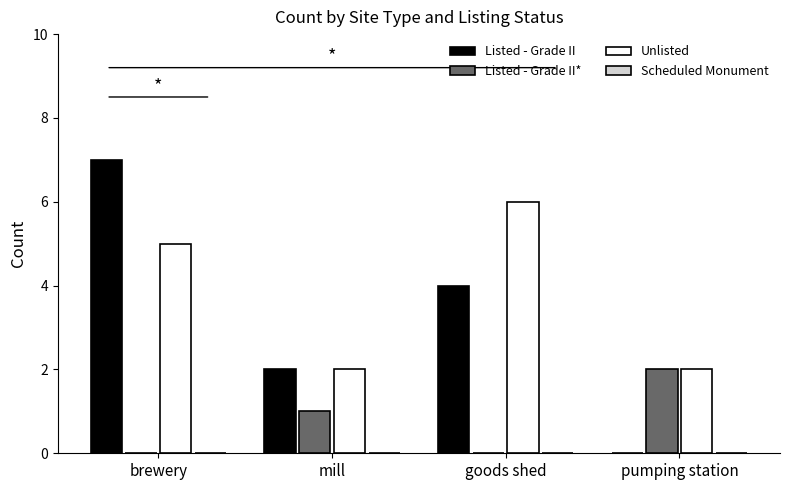

How many series are shown in this chart?

3